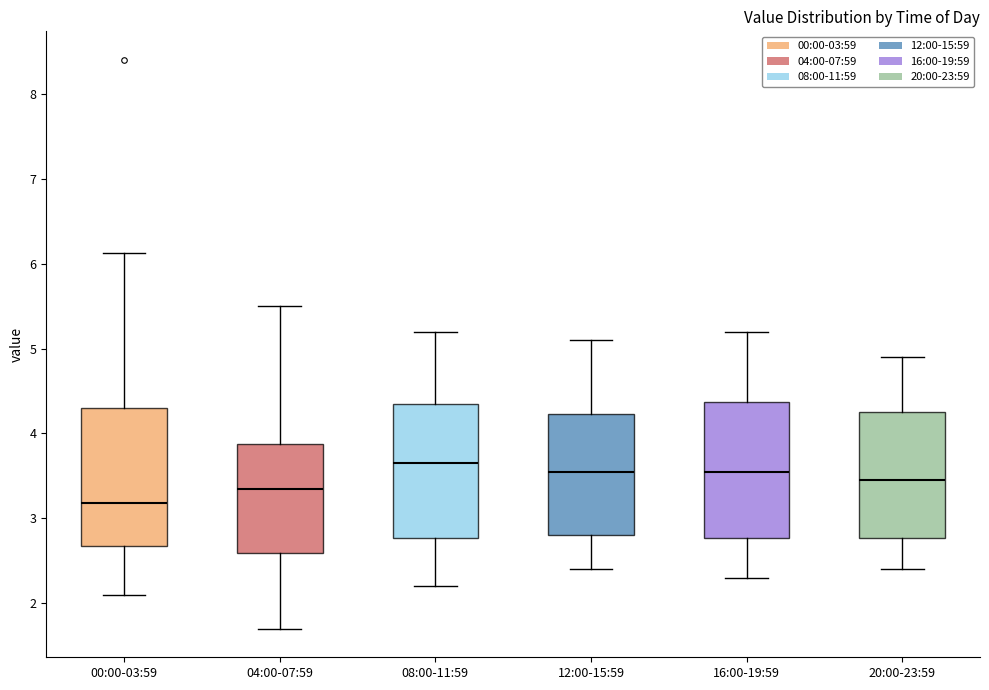

Reading left to right, read every box against the y-axis: the position of its median line, the range the box covers, and the ends of its whiskers. The values are not printed on the chart, so give them approximately, as read against the axis.

00:00-03:59: median 3.2, box 2.7 to 4.3, whiskers 2.1 to 6.1
04:00-07:59: median 3.4, box 2.6 to 3.9, whiskers 1.7 to 5.5
08:00-11:59: median 3.7, box 2.8 to 4.4, whiskers 2.2 to 5.2
12:00-15:59: median 3.6, box 2.8 to 4.2, whiskers 2.4 to 5.1
16:00-19:59: median 3.6, box 2.8 to 4.4, whiskers 2.3 to 5.2
20:00-23:59: median 3.5, box 2.8 to 4.3, whiskers 2.4 to 4.9